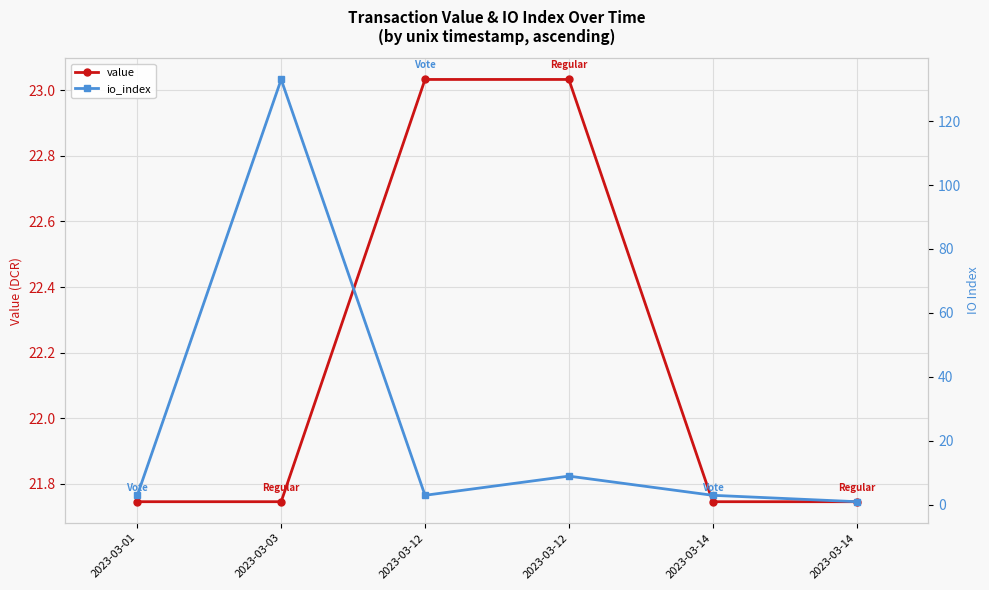

True or false: io_index and value intersect in this chart.

True